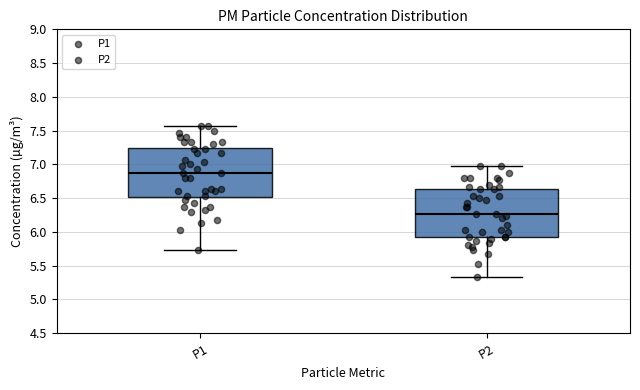

Where is the lower edge of the box for P1 on the y-axis? The values are not printed on the chart, so give them approximately, as read against the axis.

6.50